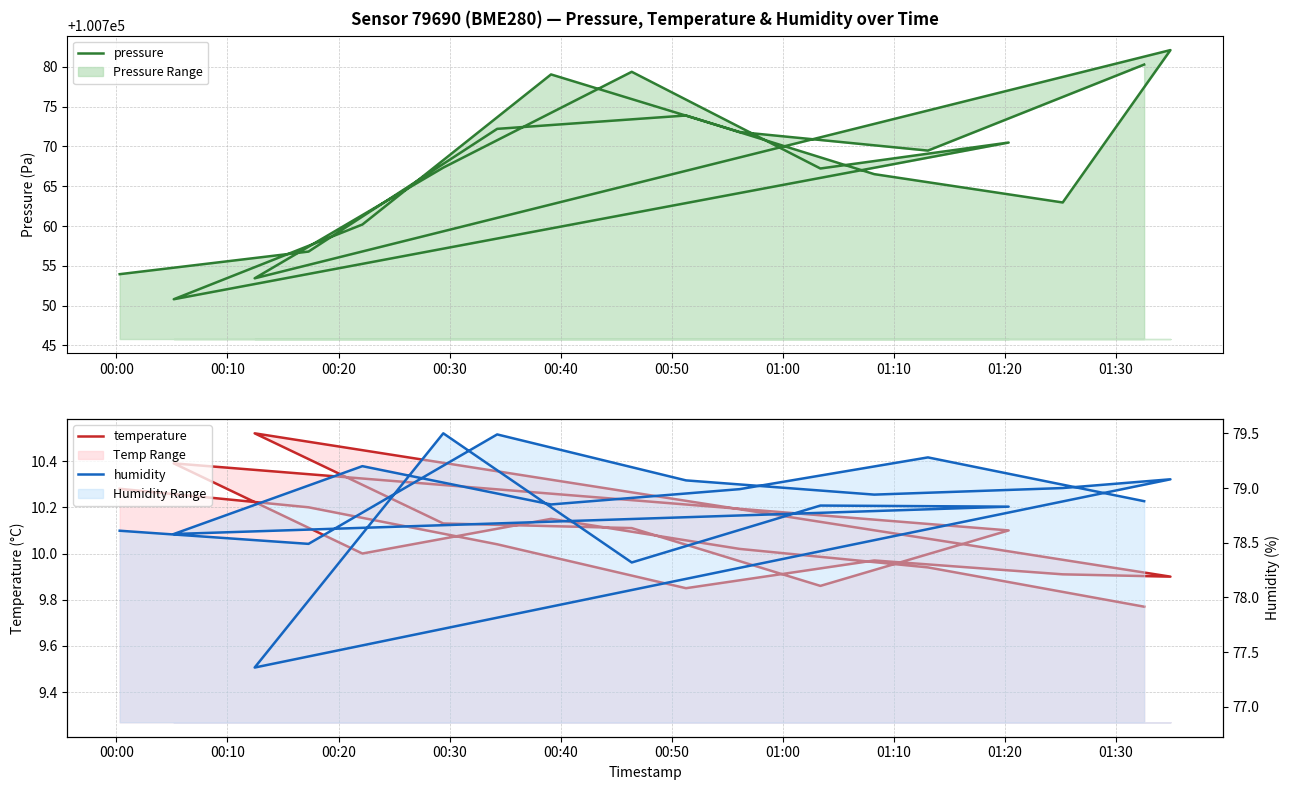

True or false: temperature and pressure cross at least once.

False